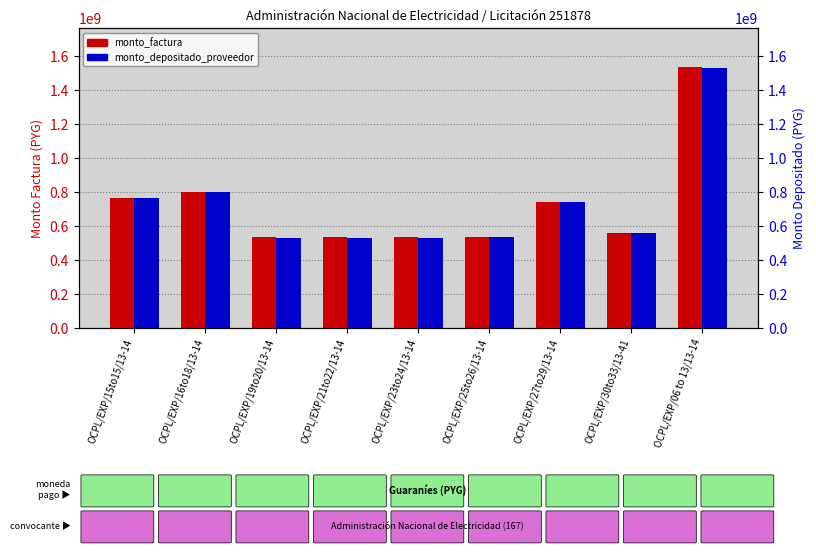

What is the maximum value for monto_factura?

1535216179